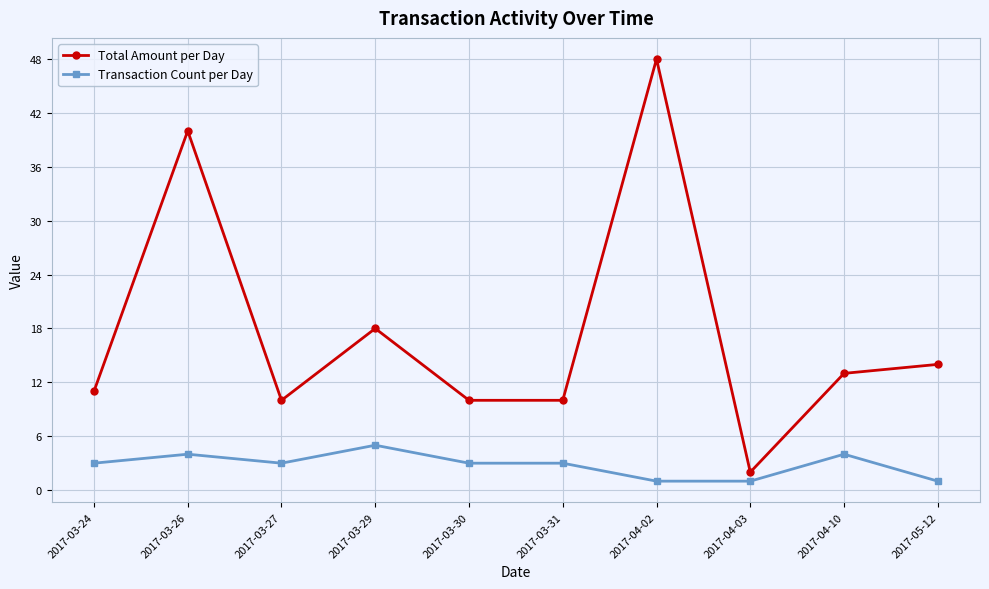

Is it true that Transaction Count per Day equals 1 at 2017-03-26?

False